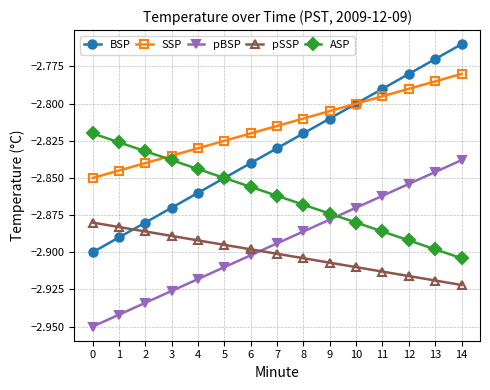

The BSP series shows -2.8 at 9. True or false?

True